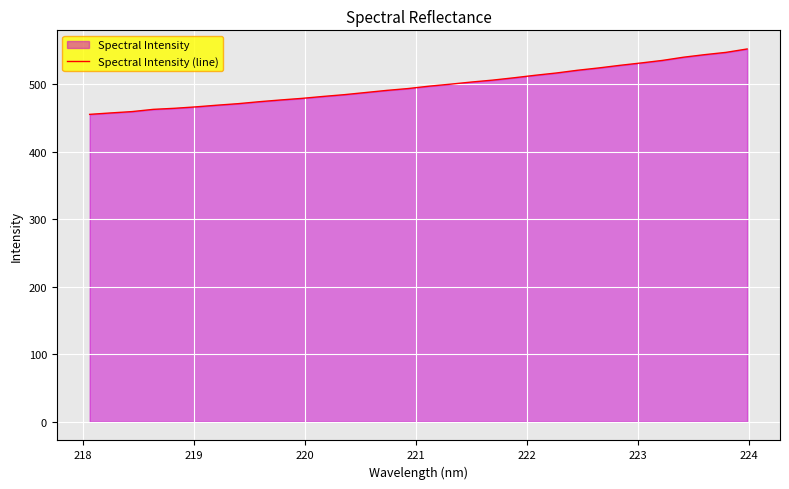

What is the difference between the maximum and minimum values?

96.9